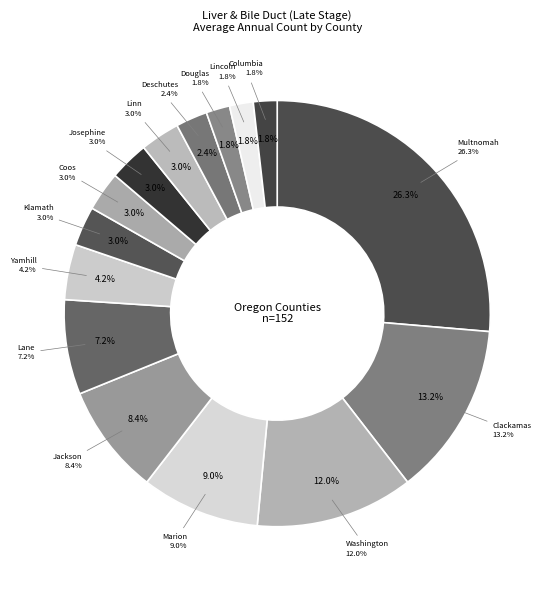

What percentage is the Columbia slice, to the nearest percent?

2%